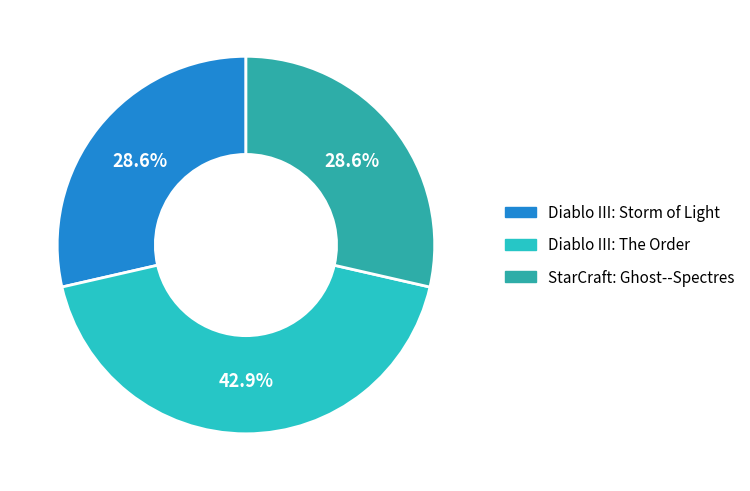

To the nearest percent, what is the difference between the largest and smallest slice percentages?

14%